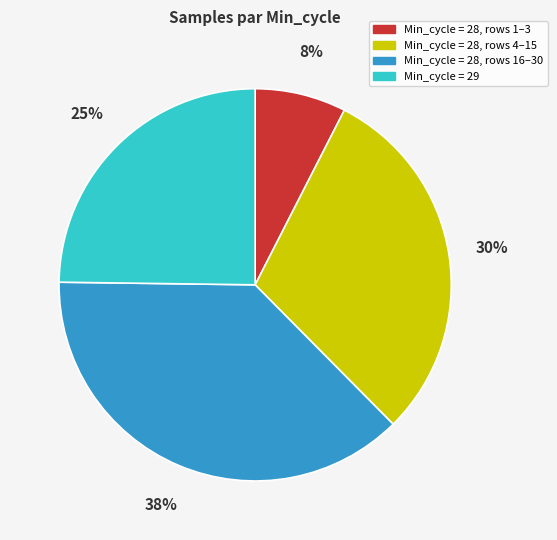

True or false: Min_cycle = 28, rows 16–30 accounts for 43% of the total.

False